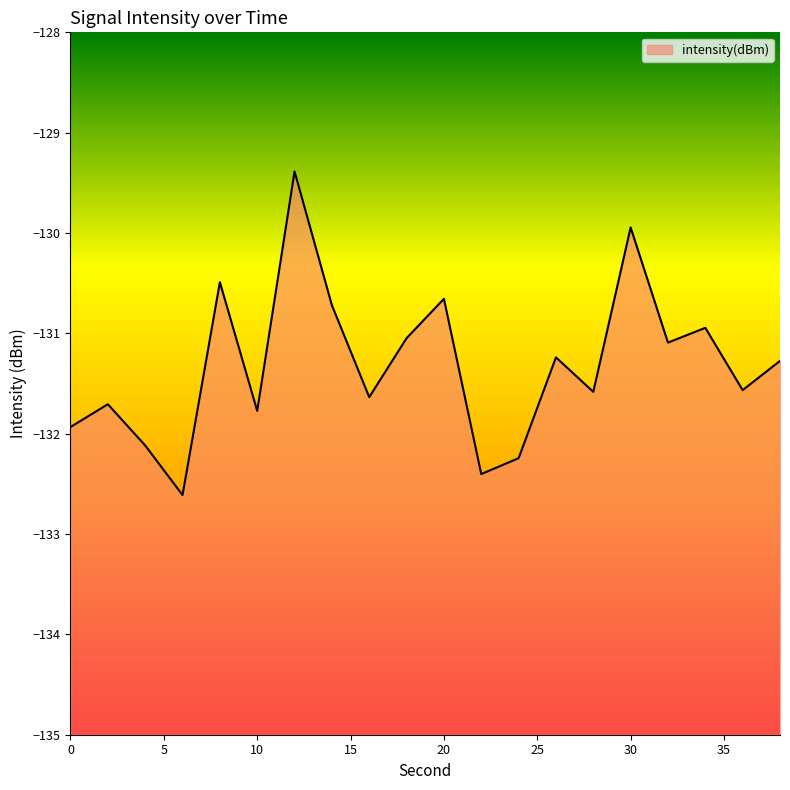

Reading right to left, list all the values displayed in this chart.

-131.3	-131.6	-130.9	-131.1	-129.9	-131.6	-131.2	-132.2	-132.4	-130.7	-131.0	-131.6	-130.7	-129.4	-131.8	-130.5	-132.6	-132.1	-131.7	-131.9